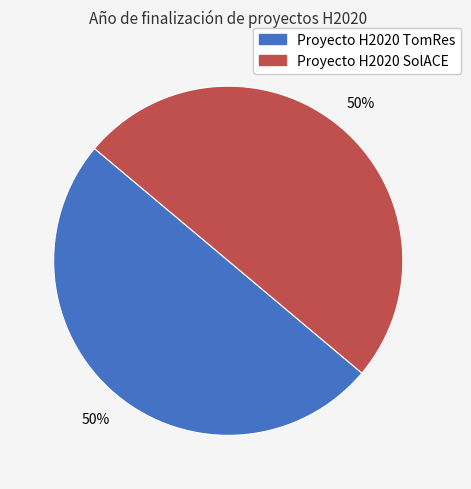

The Proyecto H2020 TomRes slice represents 50% of the pie. True or false?

True